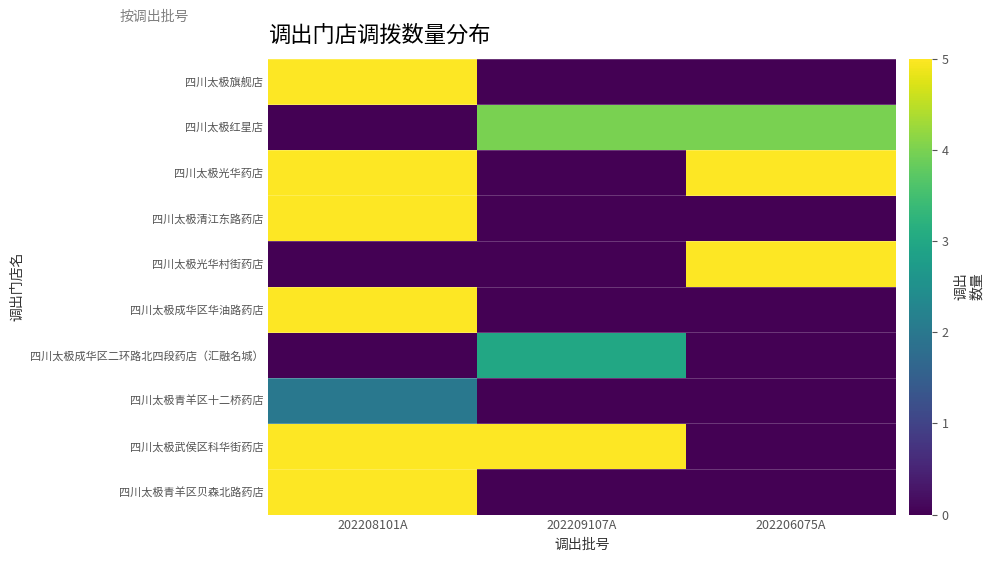

What is the maximum value shown in the chart?

5